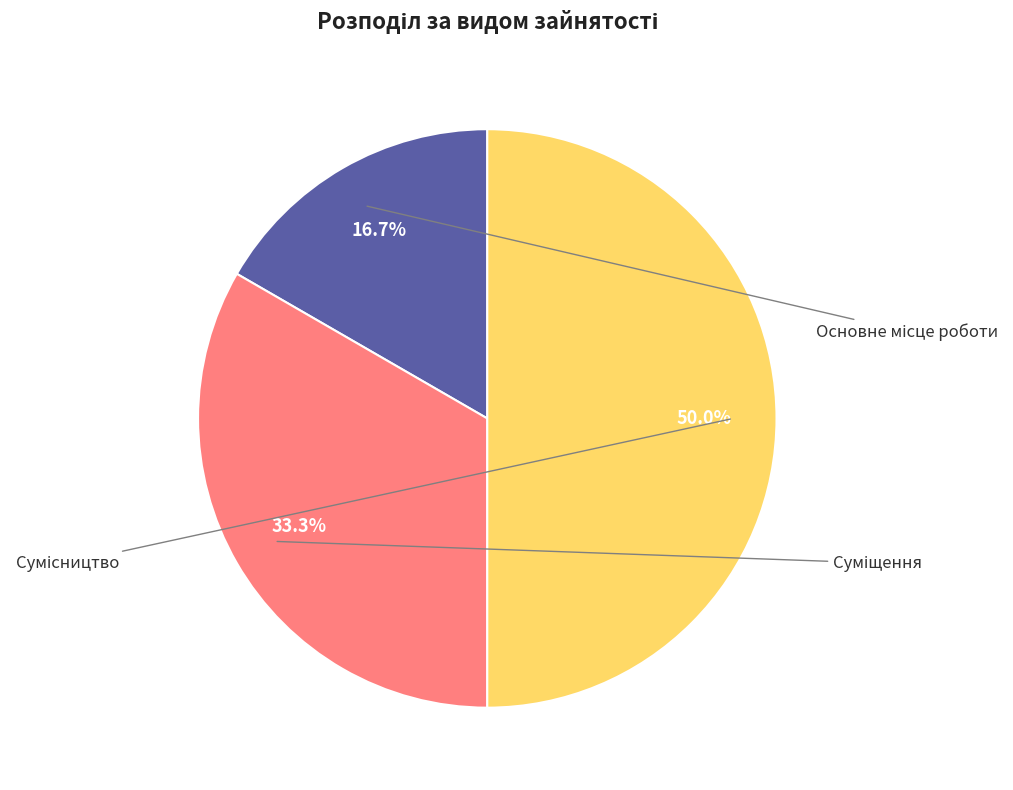

Rank the categories by value from highest to lowest.

Сумісництво, Суміщення, Основне місце роботи